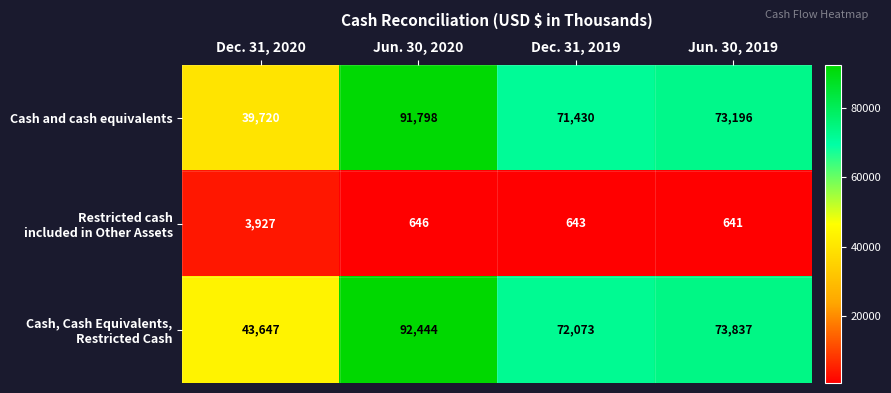

What is the maximum value shown in the chart?

92444